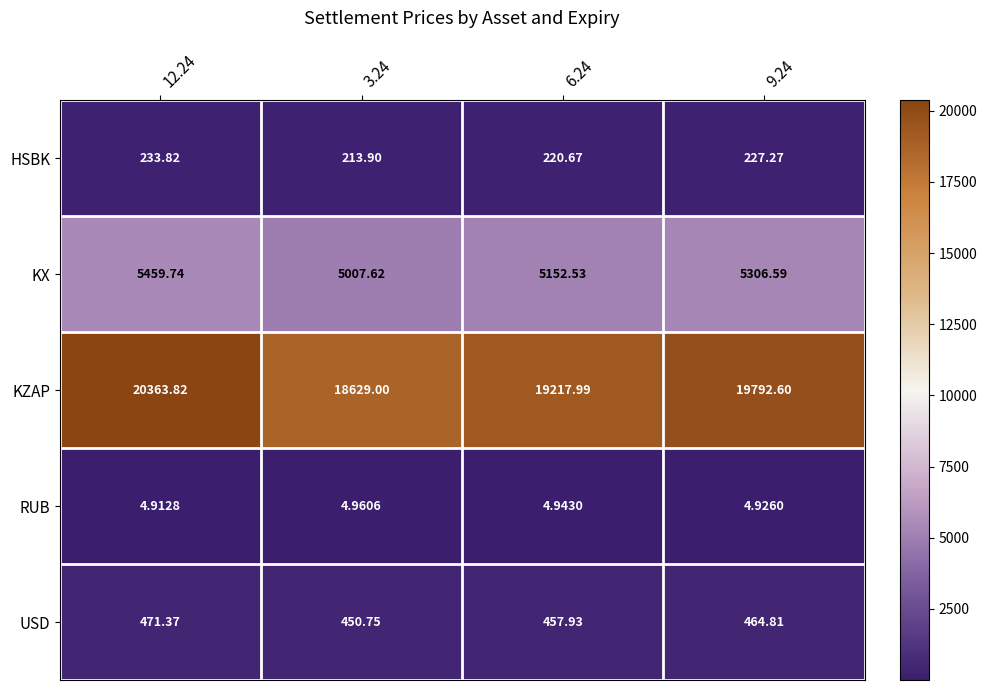

At which category is the sum across all series the highest?

12.24